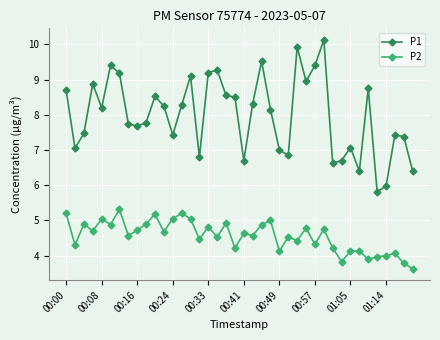

What is the minimum value shown in the chart?

3.6